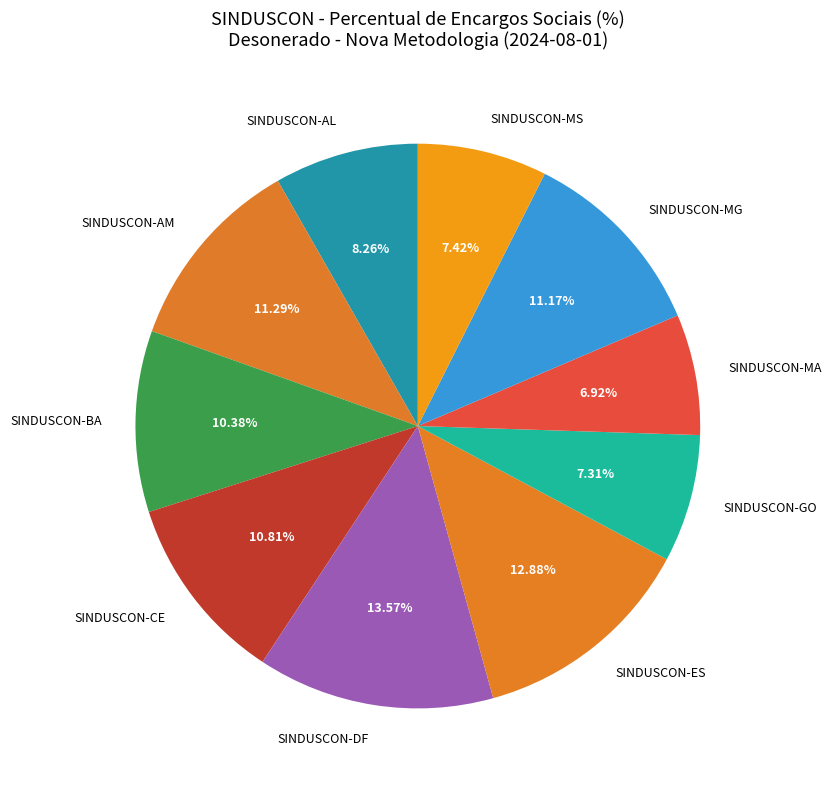

Which category has the biggest portion of the pie?

SINDUSCON-DF